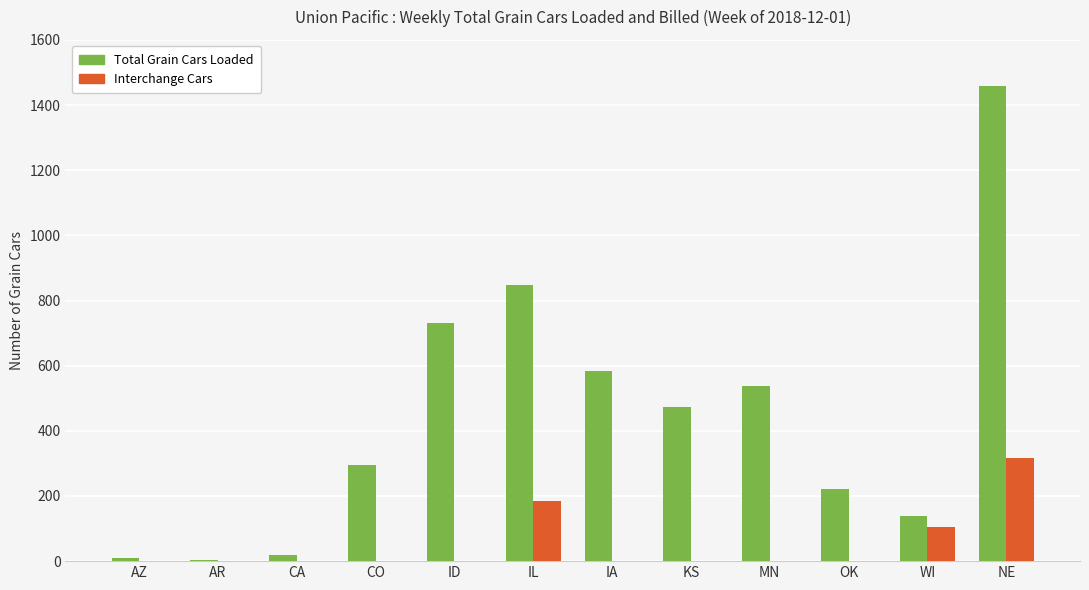

At which label is Total Grain Cars Loaded closest to 731?

ID